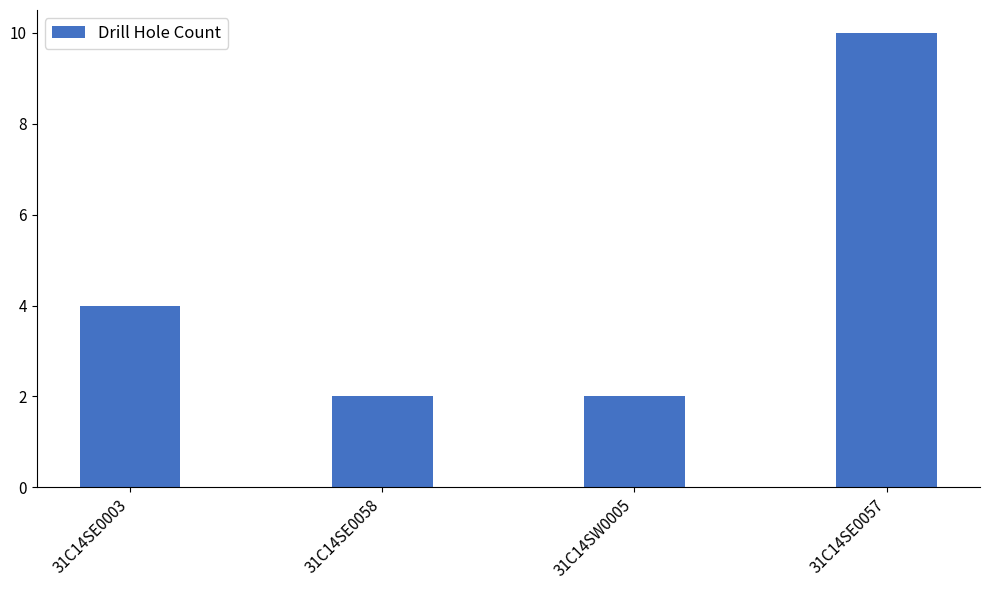

At which label is the value closest to 6?

31C14SE0003